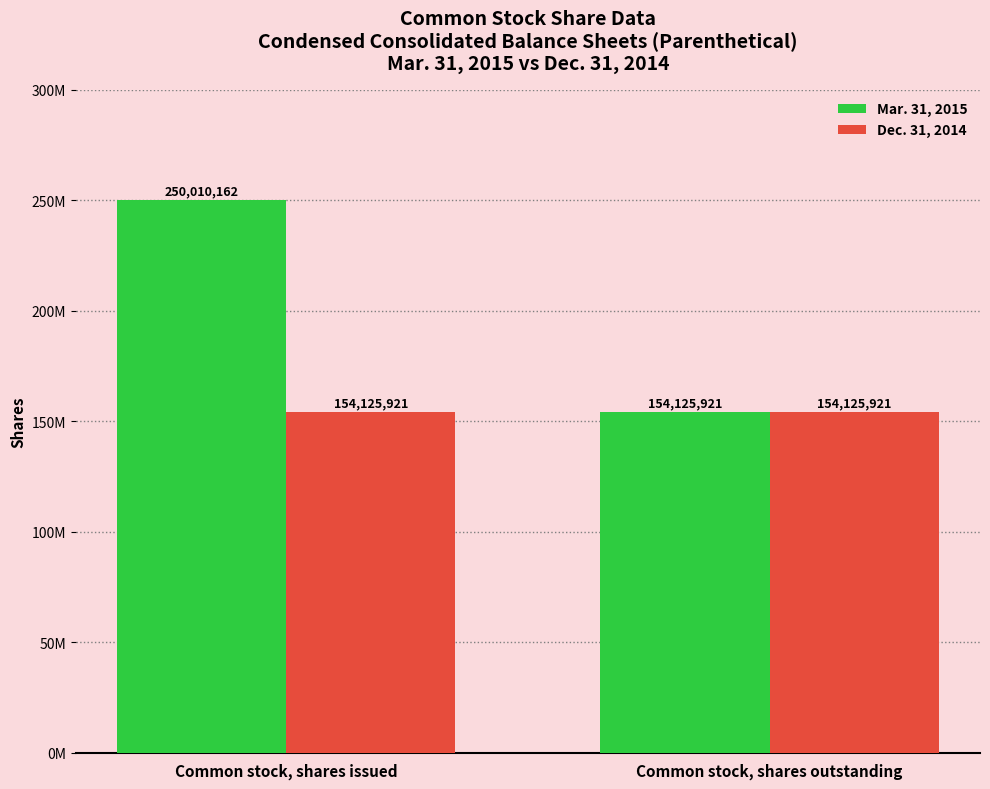

What position from the left is Common stock, shares outstanding?

2